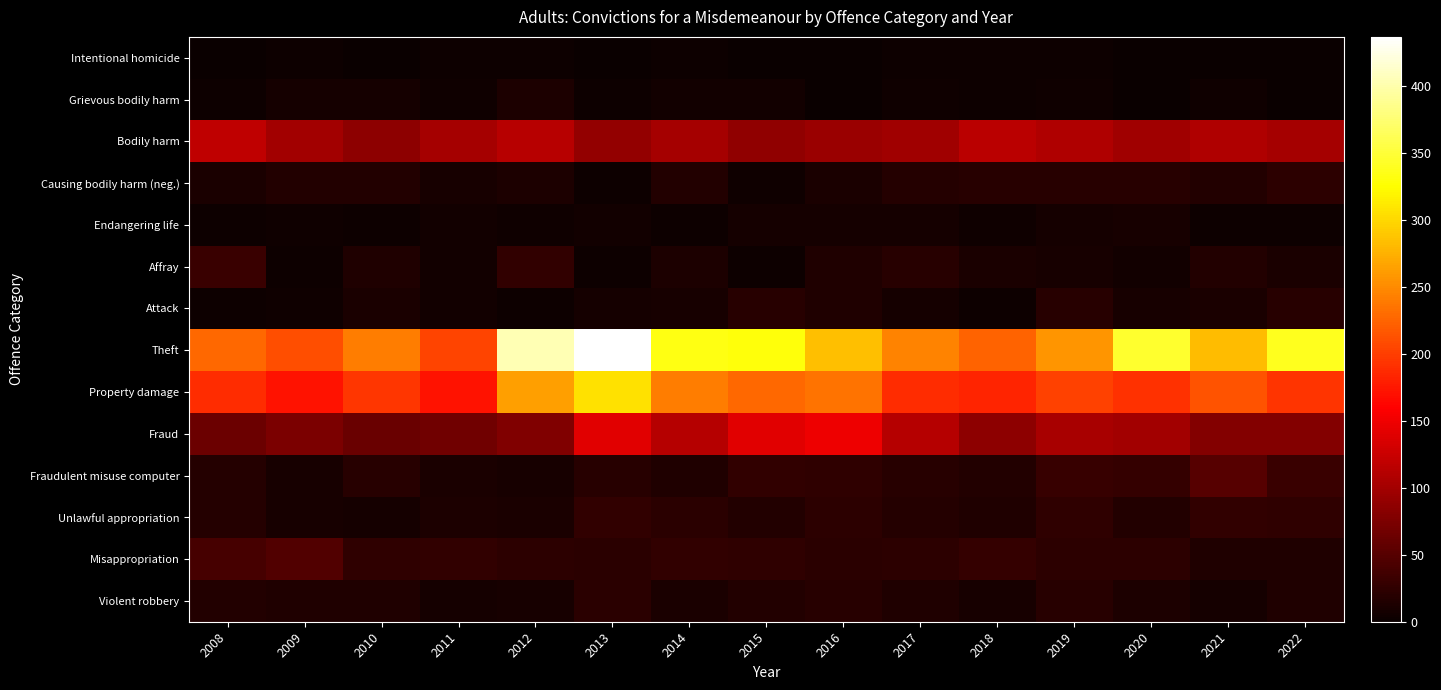

Which series has the largest total across all categories?

Theft